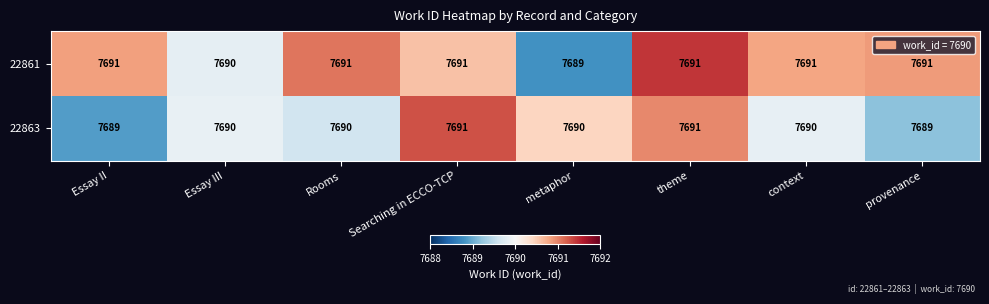

At metaphor, list the series in order from smallest to largest.

22861, 22863